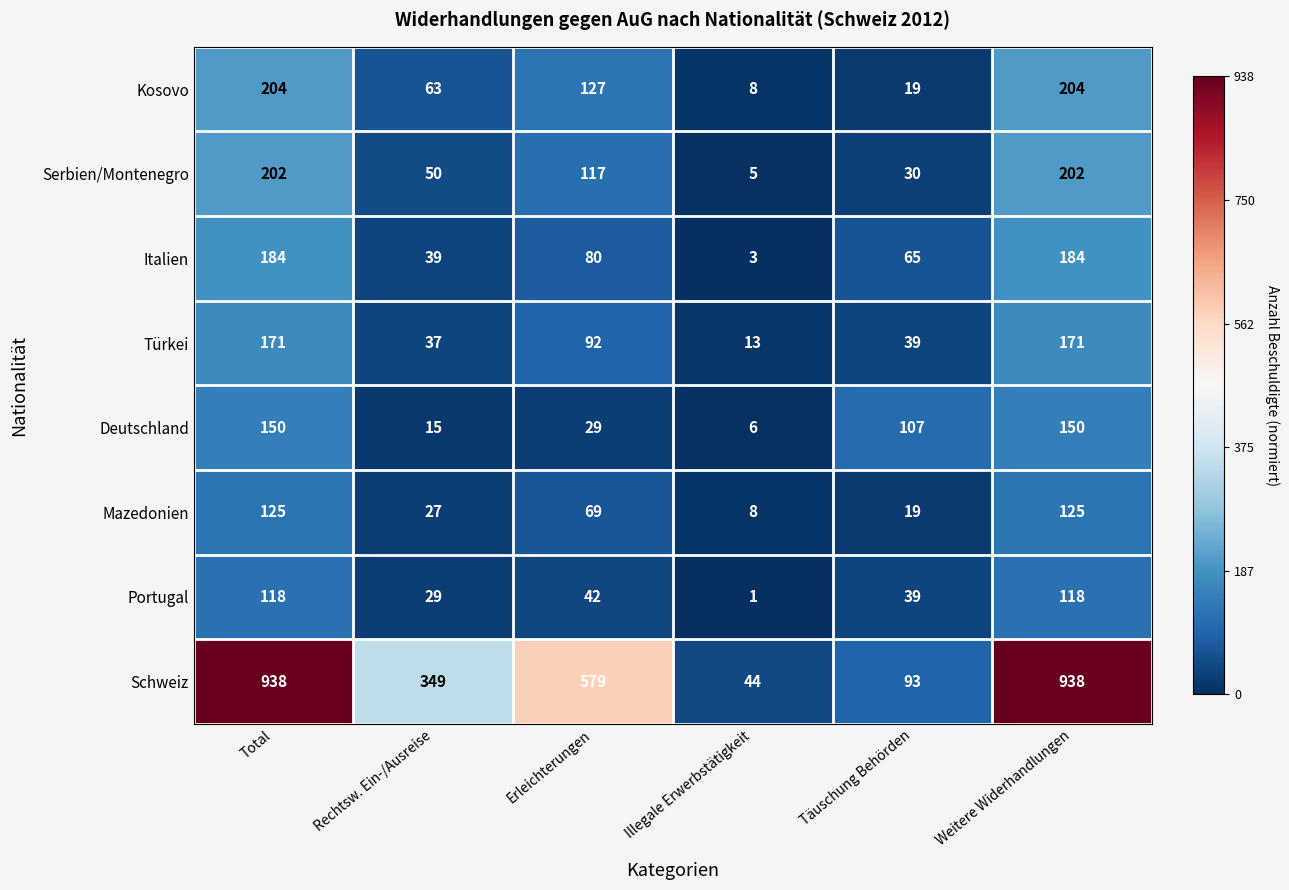

At which label is Serbien/Montenegro closest to 103?

Erleichterungen